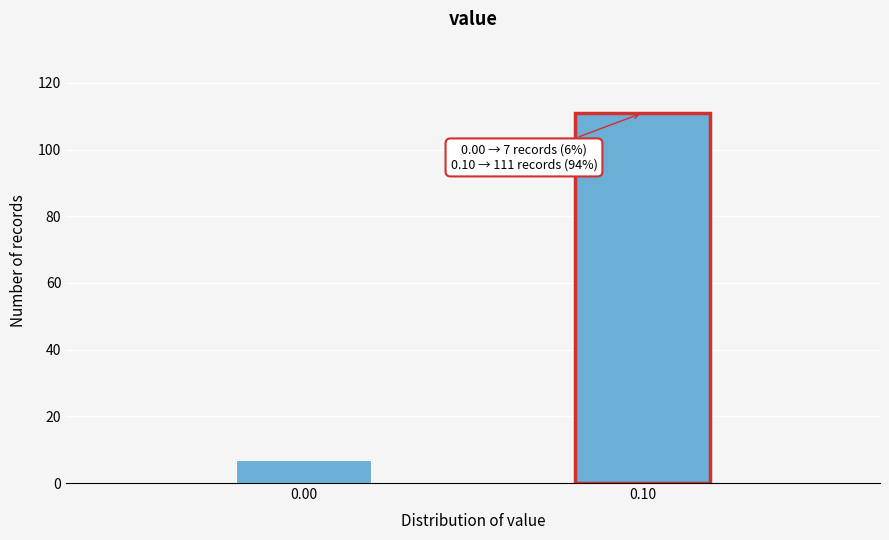

Reading right to left, extract all data points from this chart.

111	7